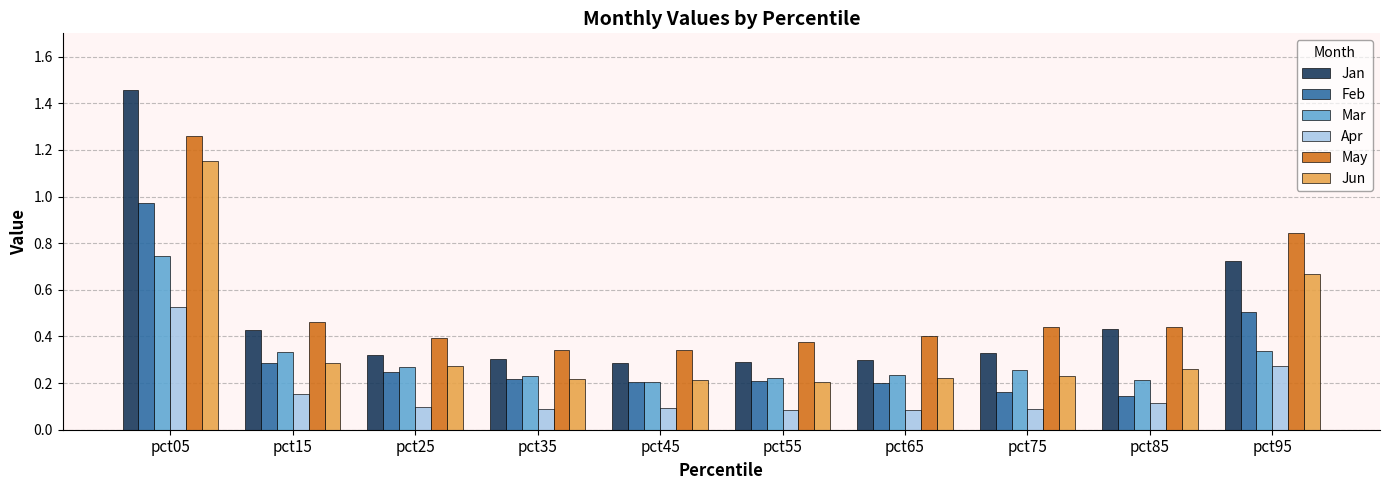

True or false: Apr has a value of 0.5 at pct05.

True